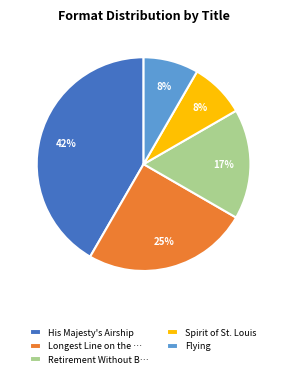

To the nearest percent, what is the average slice percentage?

20%